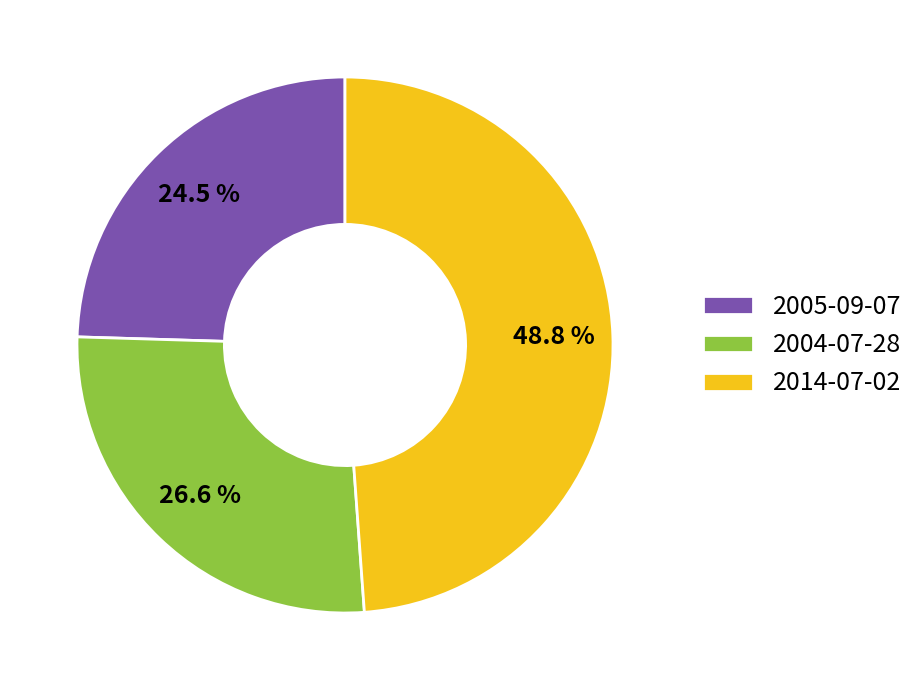

What is the smallest slice in the pie chart?

2005-09-07